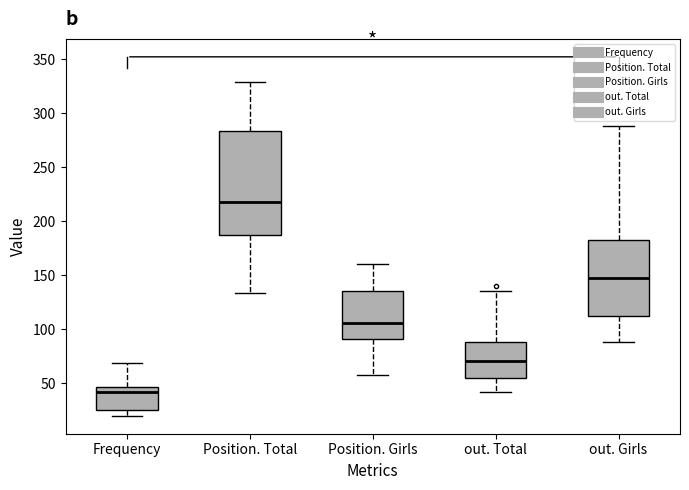

Which box's median line is the lowest?

Frequency